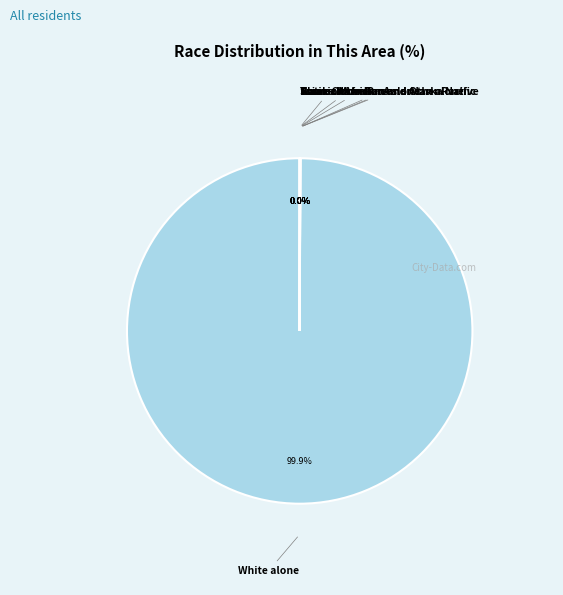

Which category has the biggest portion of the pie?

White alone